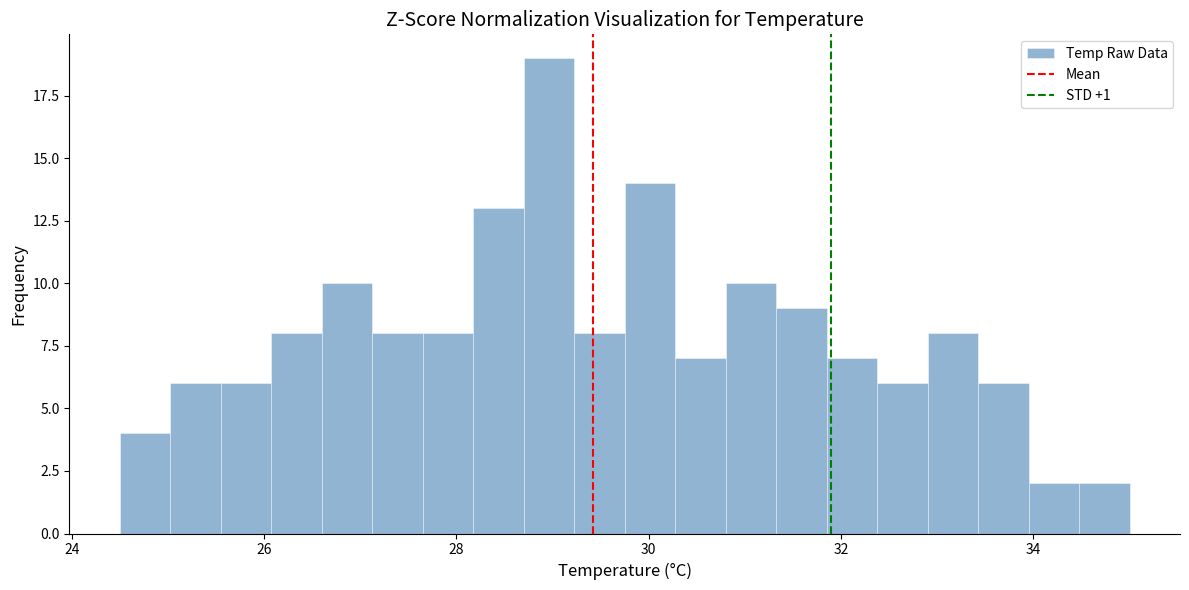

Around what value on the x-axis is the tallest bar? Give the approximate position of its centre, as read against the axis.

29.0